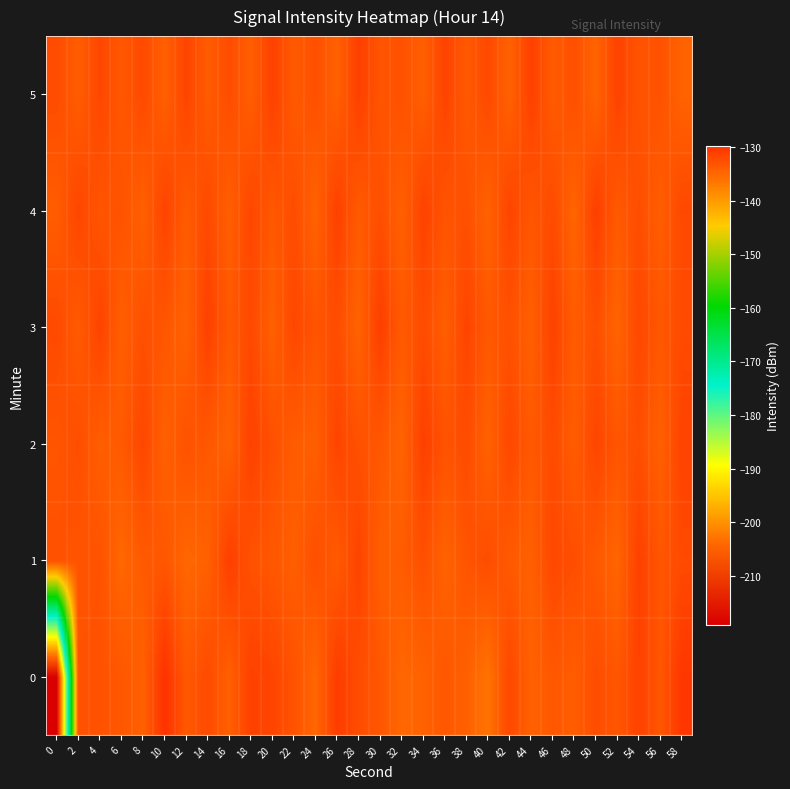

Which label corresponds to the largest value in the chart?

10